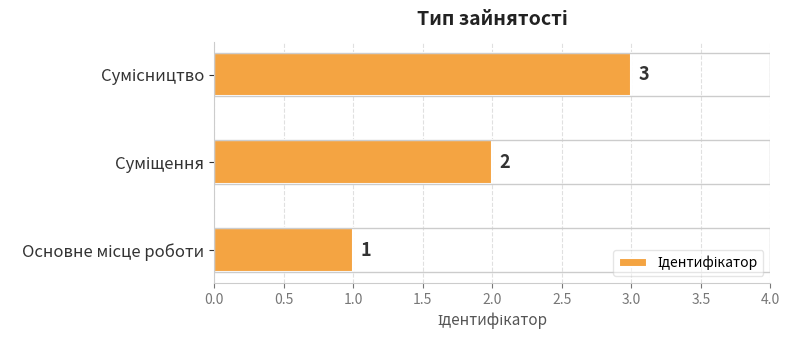

What is the maximum value shown in the chart?

3